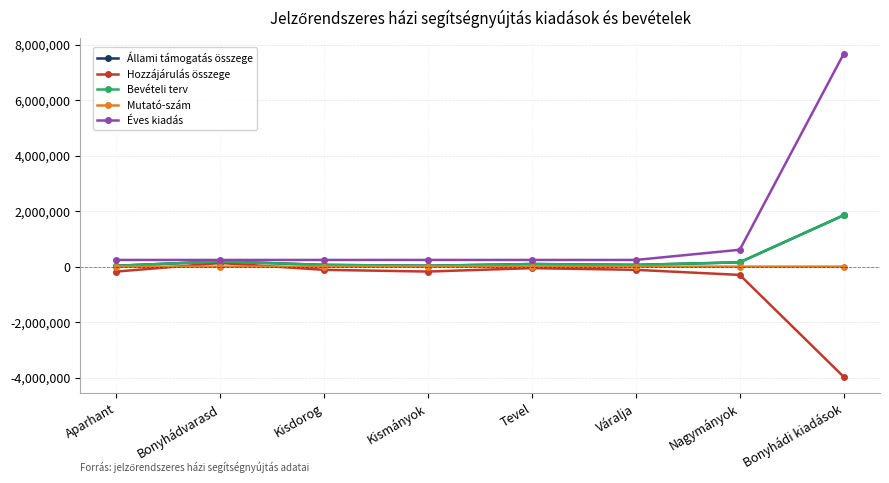

How many categories are shown in the chart?

8